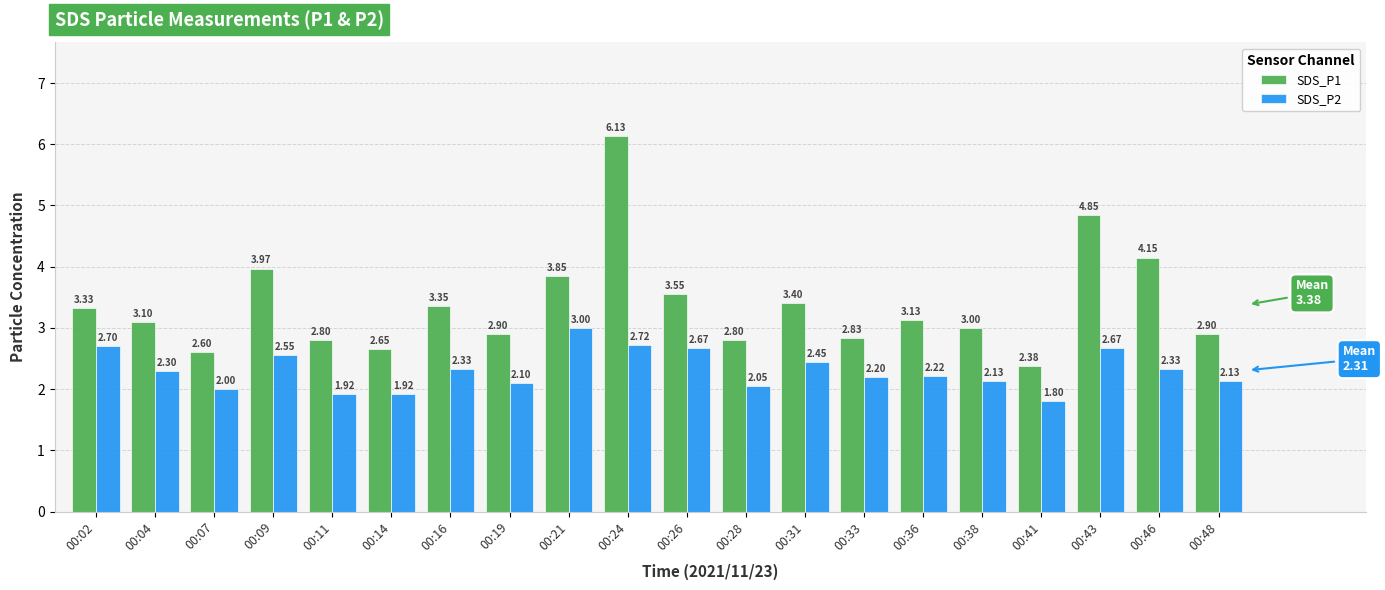

List the series in order of their overall mean, lowest first.

SDS_P2, SDS_P1